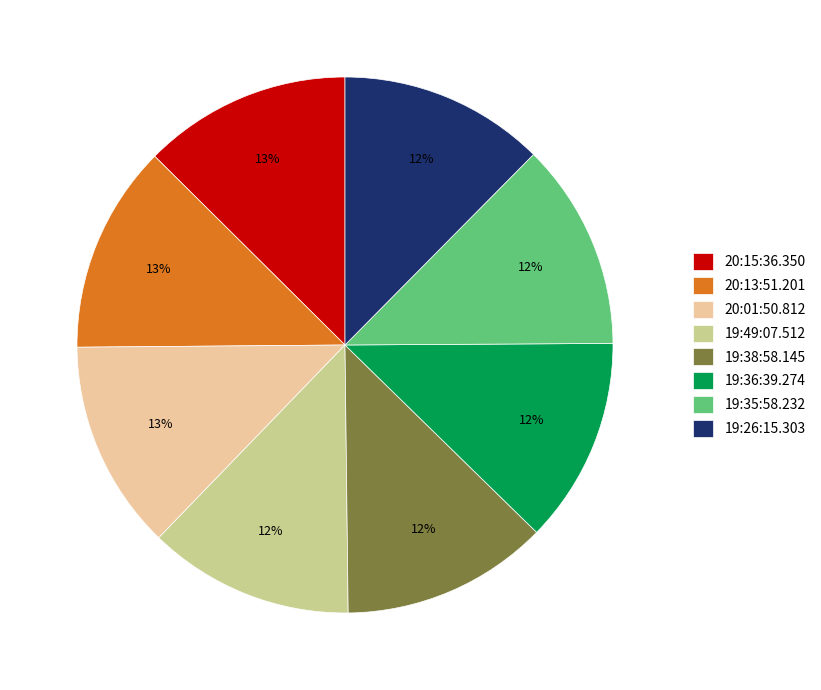

To the nearest percent, what is the combined percentage of 20:13:51.201 and 19:49:07.512?

25%